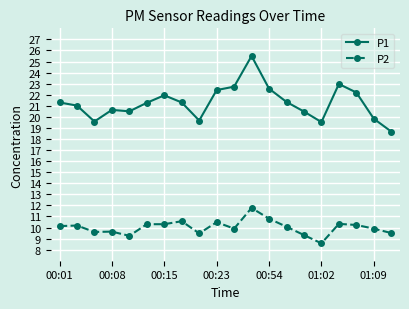

Which series has the widest spread of values?

P1